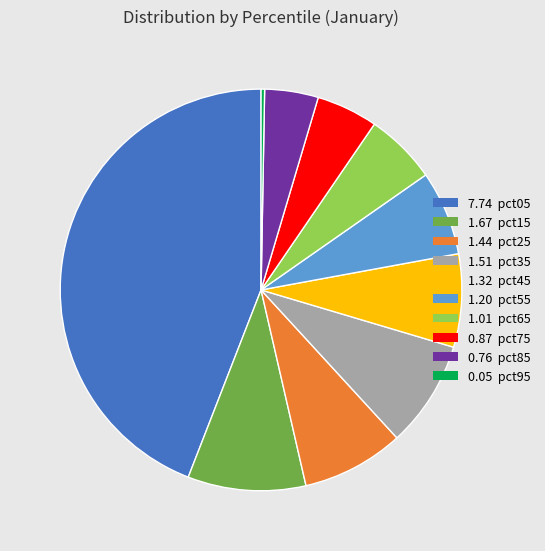

Is there any slice that represents more than half of the pie?

No